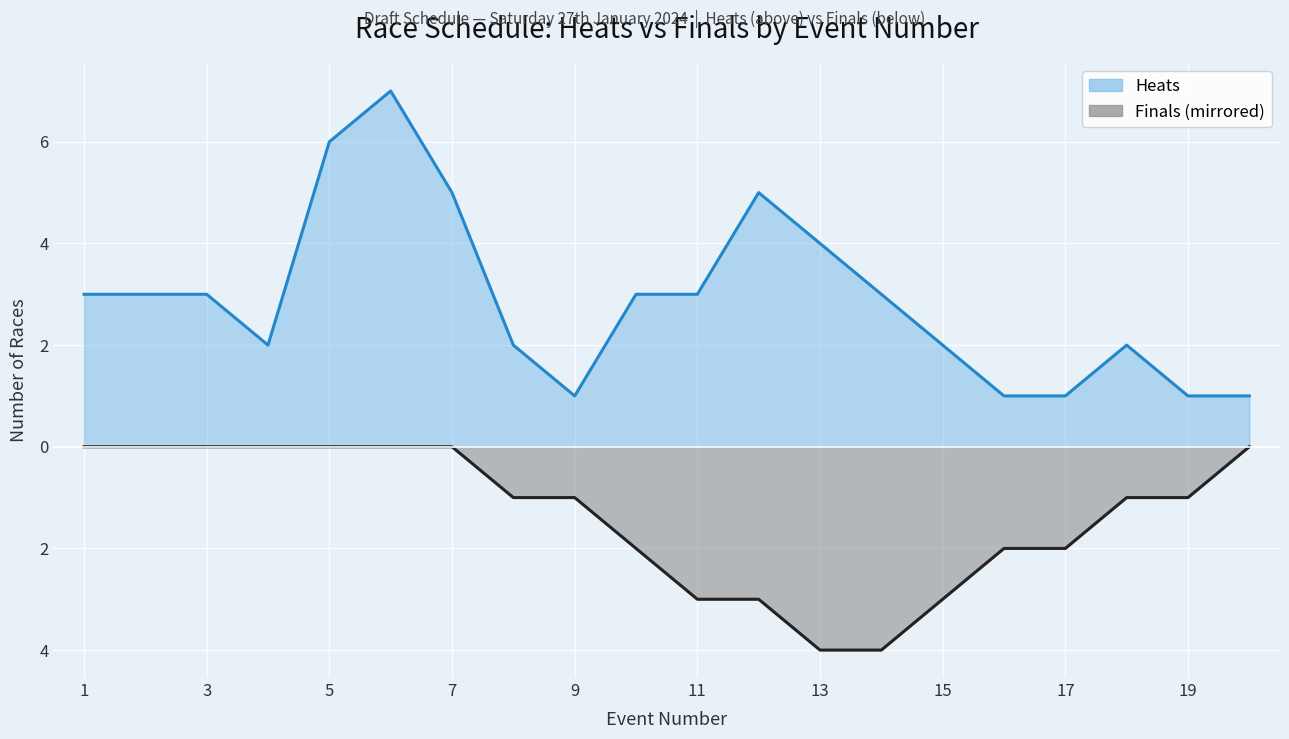

Count the number of categories in the chart.

20